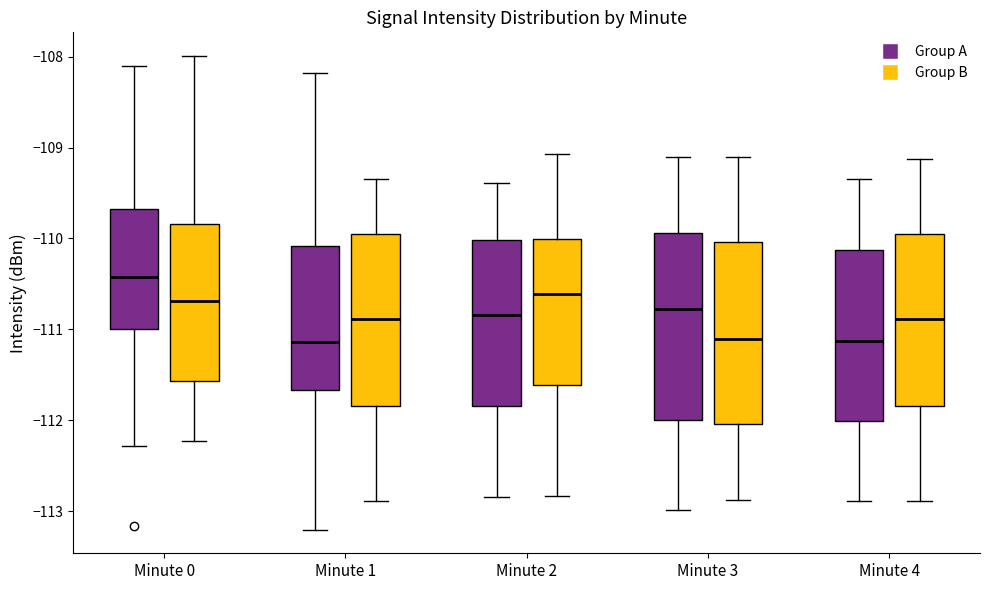

Reading left to right, transcribe this box plot: for each box, give where its median line is, the range the box spans, and where its two whiskers end, as read against the y-axis. The values are not printed on the chart, so give them approximately, as read against the axis.

Minute 0 (Group A): median -110.4, box -111.0 to -109.7, whiskers -112.3 to -108.1
Minute 0 (Group B): median -110.7, box -111.6 to -109.8, whiskers -112.2 to -108.0
Minute 1 (Group A): median -111.1, box -111.7 to -110.1, whiskers -113.2 to -108.2
Minute 1 (Group B): median -110.9, box -111.8 to -110.0, whiskers -112.9 to -109.3
Minute 2 (Group A): median -110.8, box -111.8 to -110.0, whiskers -112.8 to -109.4
Minute 2 (Group B): median -110.6, box -111.6 to -110.0, whiskers -112.8 to -109.1
Minute 3 (Group A): median -110.8, box -112.0 to -109.9, whiskers -113.0 to -109.1
Minute 3 (Group B): median -111.1, box -112.0 to -110.0, whiskers -112.9 to -109.1
Minute 4 (Group A): median -111.1, box -112.0 to -110.1, whiskers -112.9 to -109.3
Minute 4 (Group B): median -110.9, box -111.8 to -110.0, whiskers -112.9 to -109.1